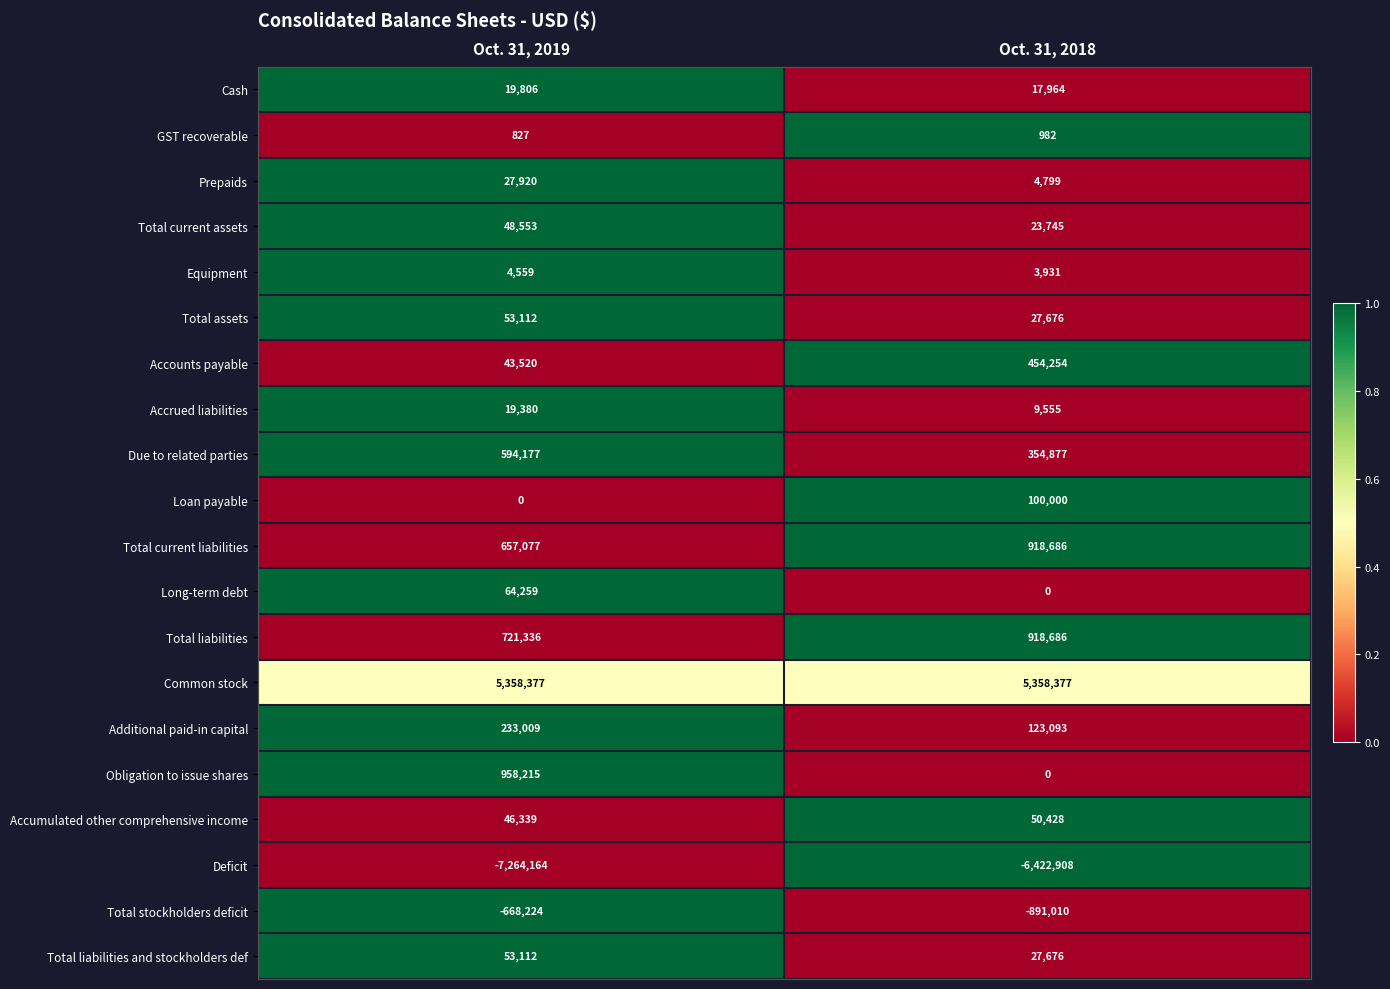

Which series has the largest total across all categories?

Common stock